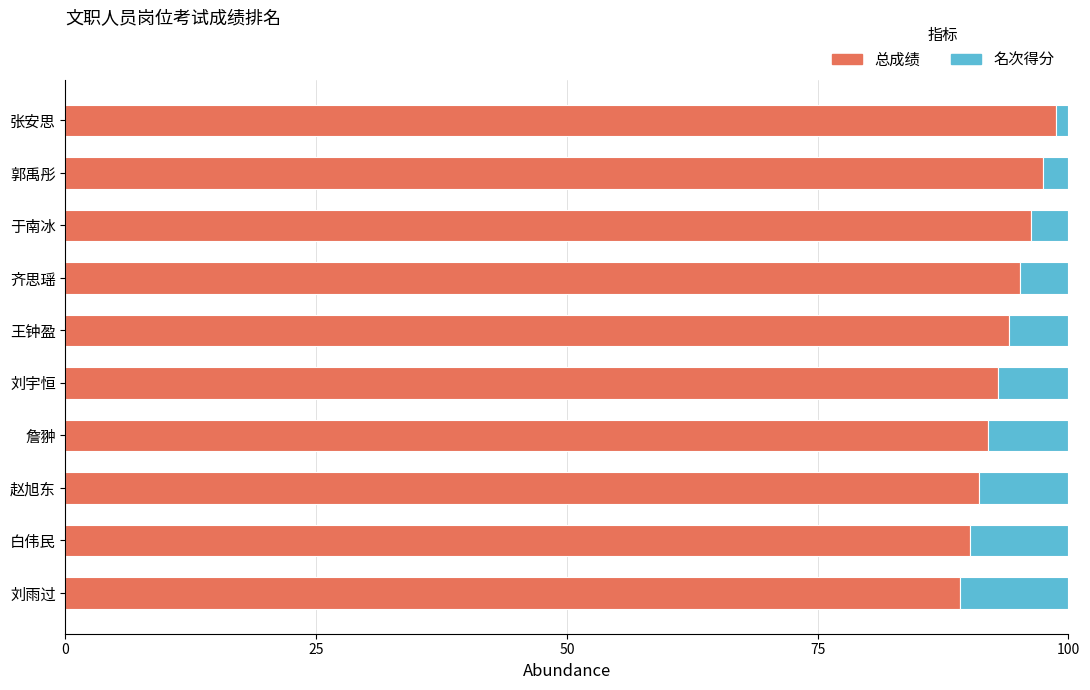

What is the difference between the 总成绩 values at 赵旭东 and 齐思瑶?

4.1